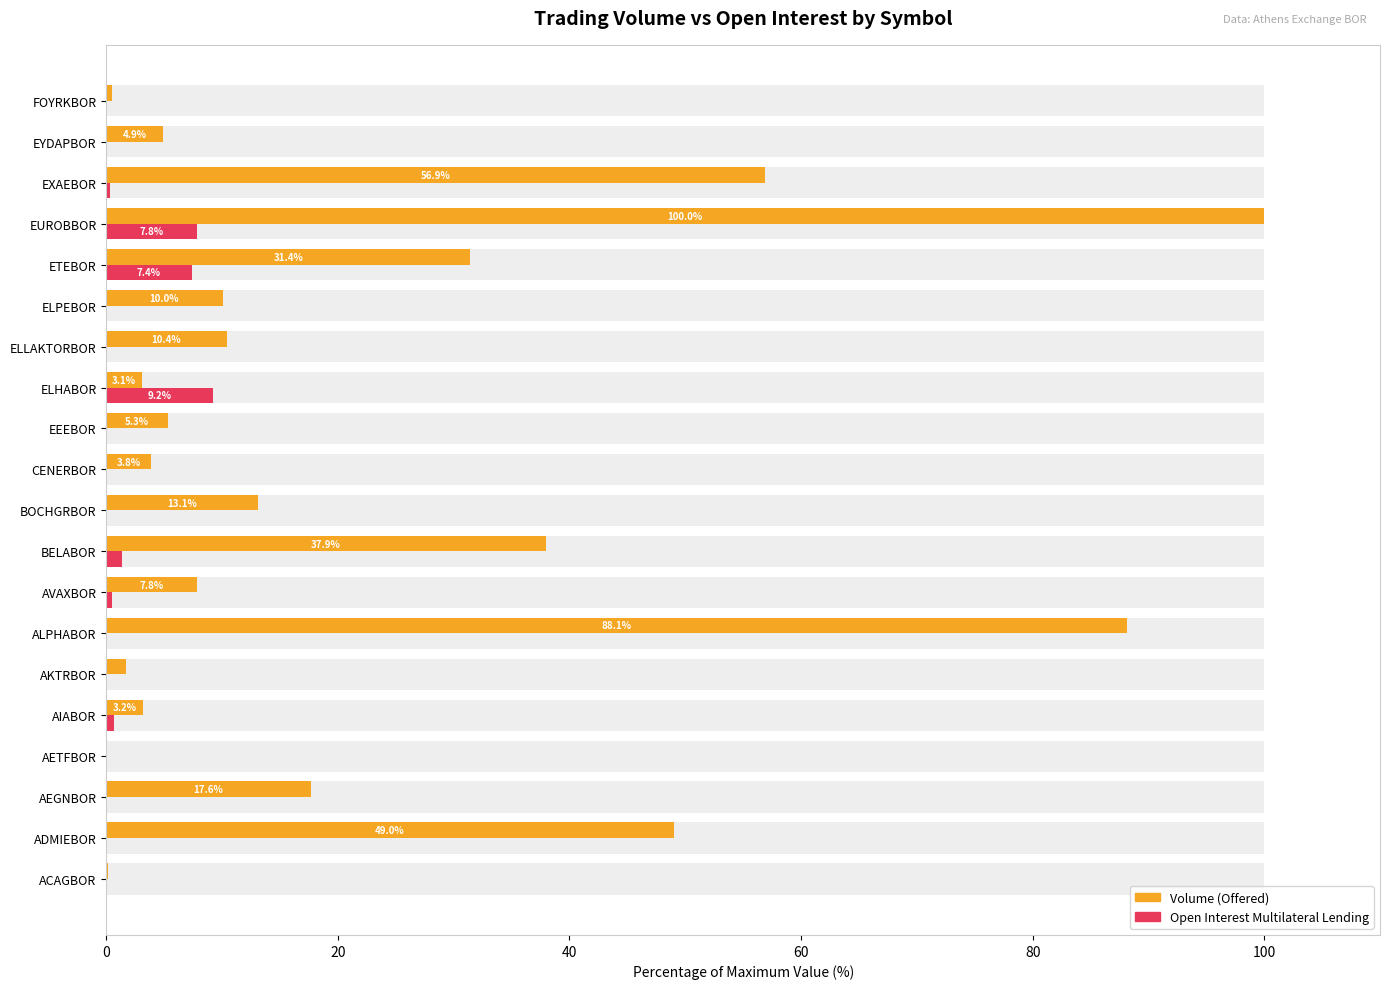

List the series in order of their peak value, lowest first.

Open Interest Multilateral Lending, Volume (Offered)